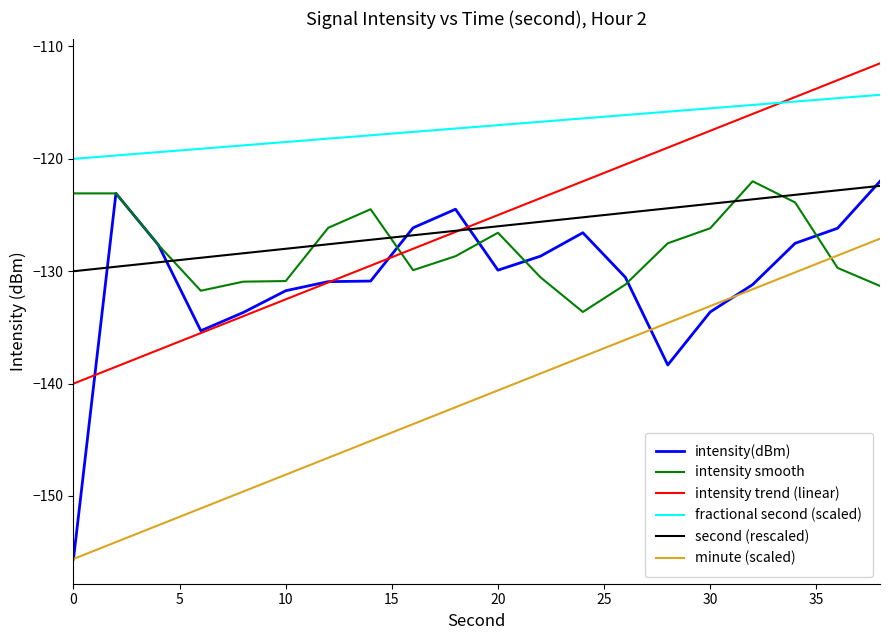

Which series has the largest total across all categories?

fractional second (scaled)